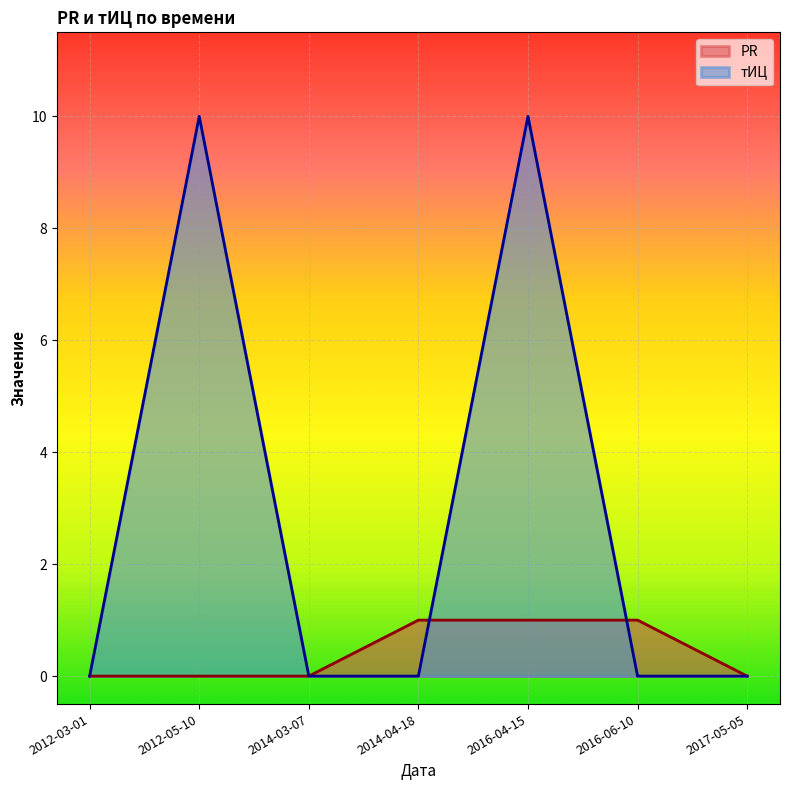

How many тИЦ values are between 0 and 10?

7